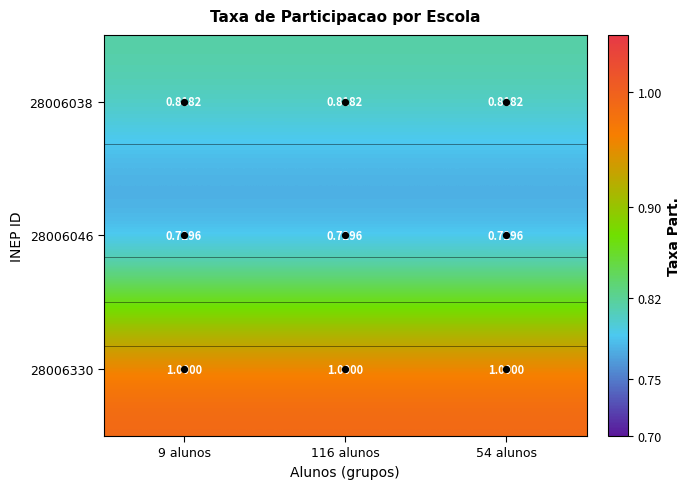

The value of 28006038 at 116 alunos is 0.8. True or false?

True